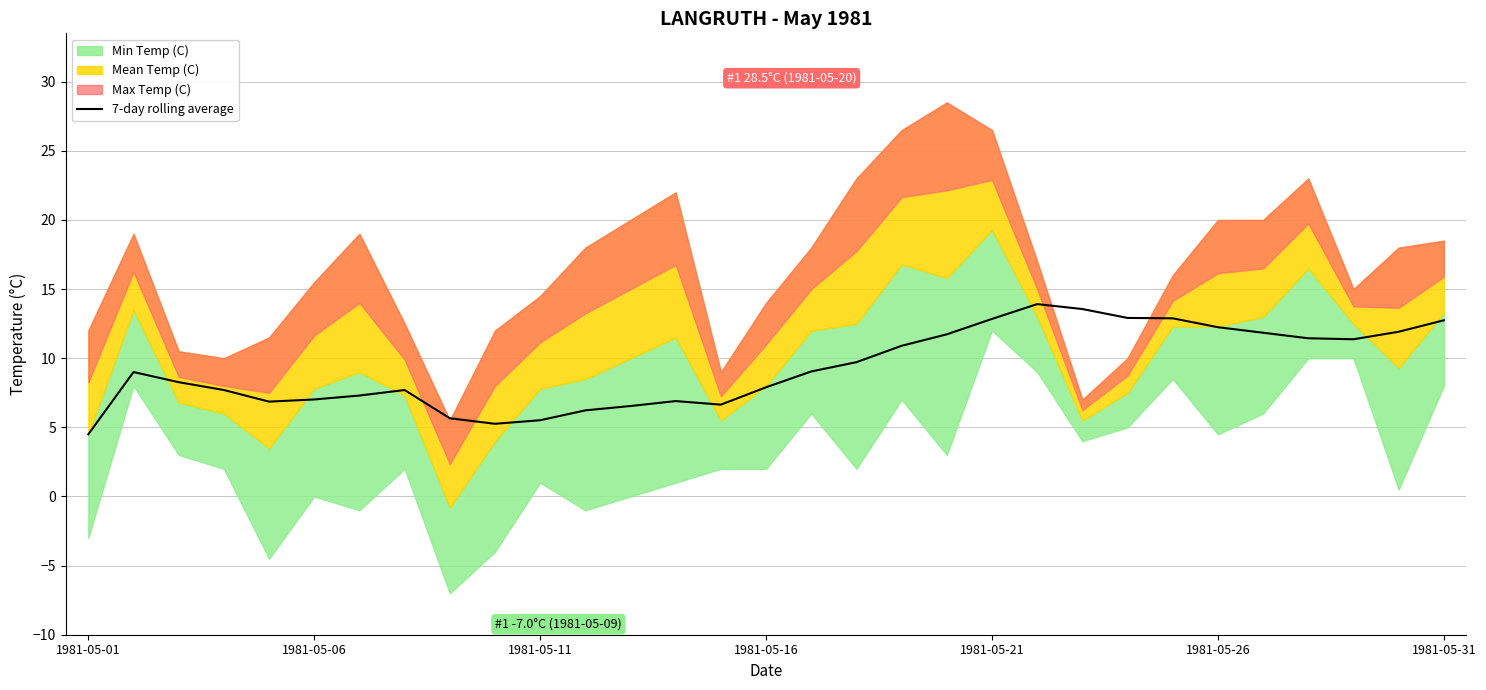

What is the difference between the maximum and minimum values?

9.4